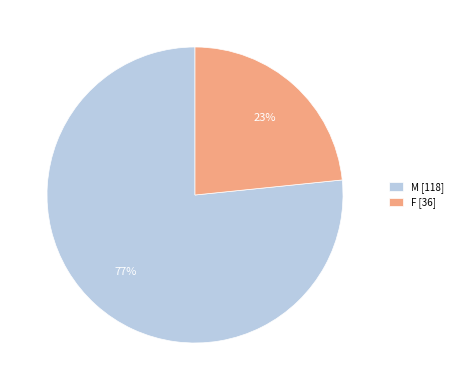

Do F [36] and M [118] together represent more than half of the pie?

Yes